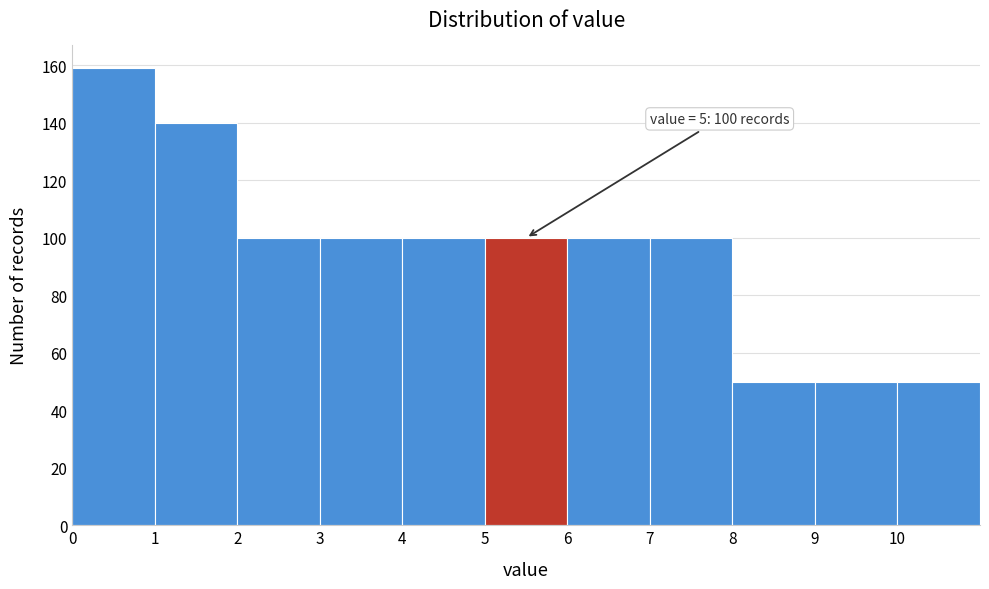

Over which range of the x-axis is the bar tallest?

0 to 1